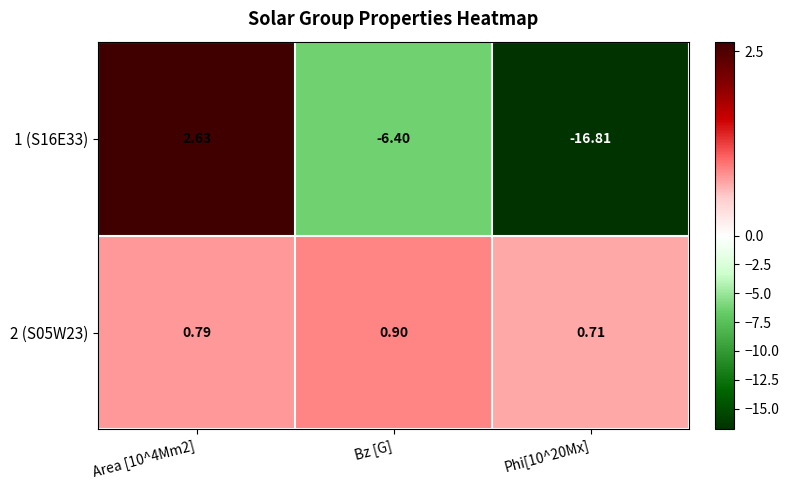

Is the value of 2 (S05W23) at Phi[10^20Mx] greater than the value of 1 (S16E33) at Phi[10^20Mx]?

Yes